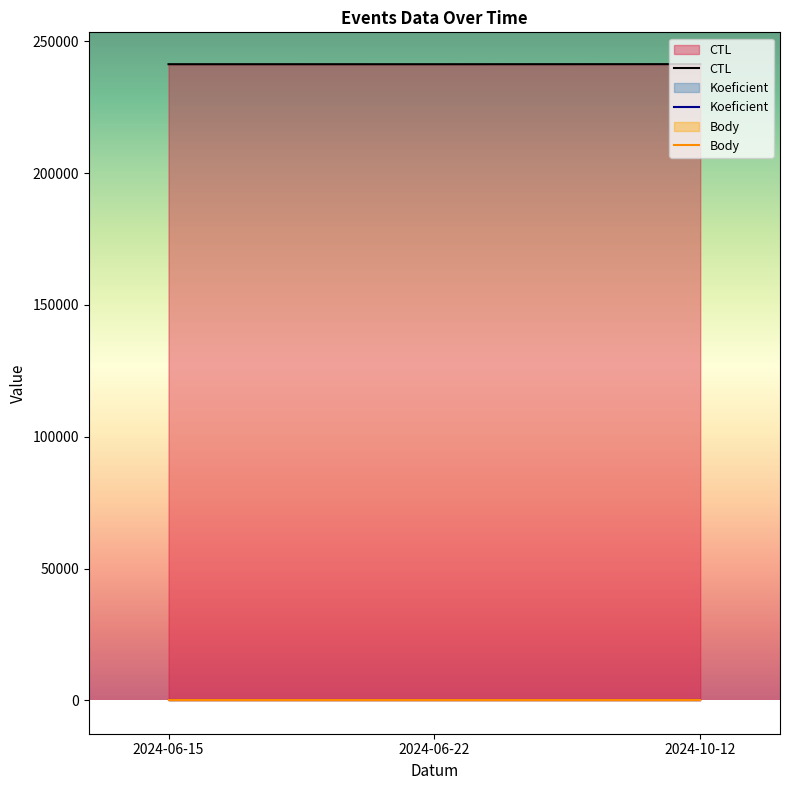

Rank the series by their maximum value, from highest to lowest.

CTL, Koeficient, Body